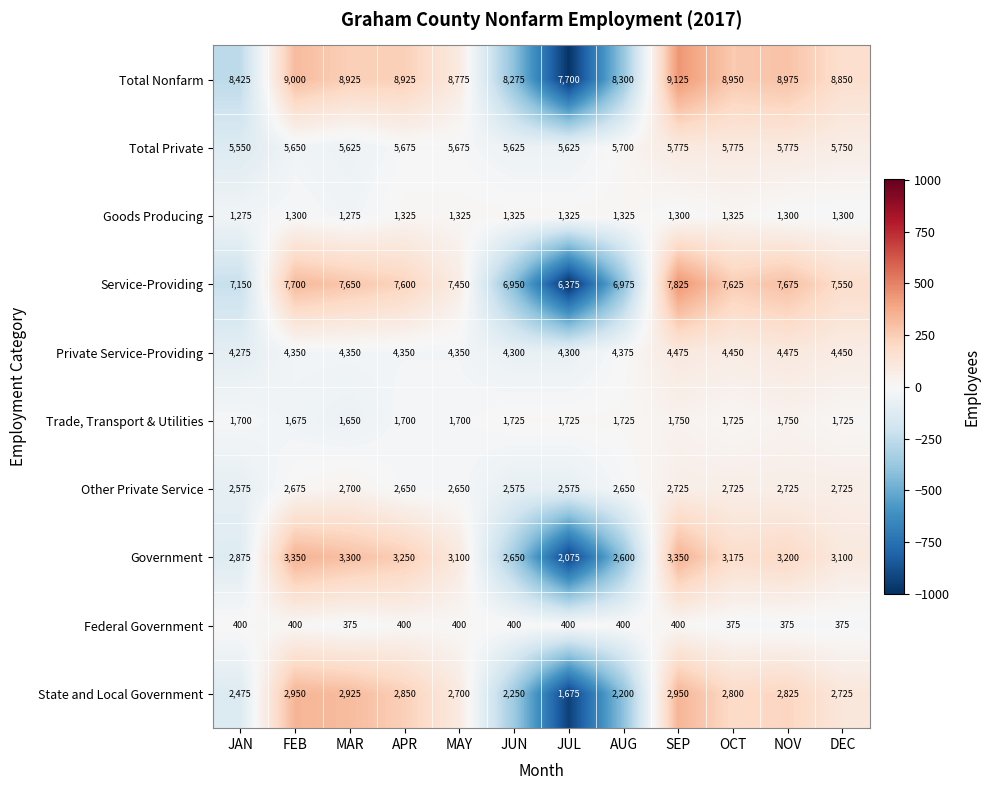

What is the difference between the Goods Producing values at OCT and MAR?

50